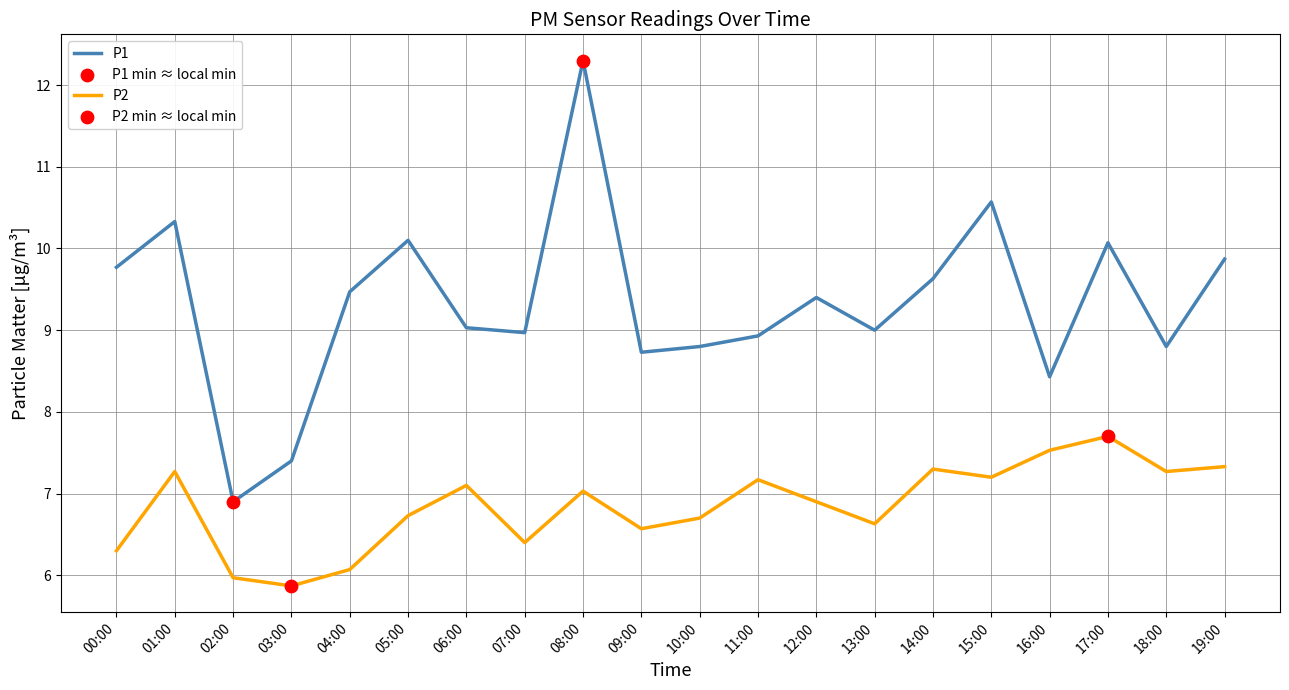

What is the difference between the highest and lowest values at 15:00?

3.4